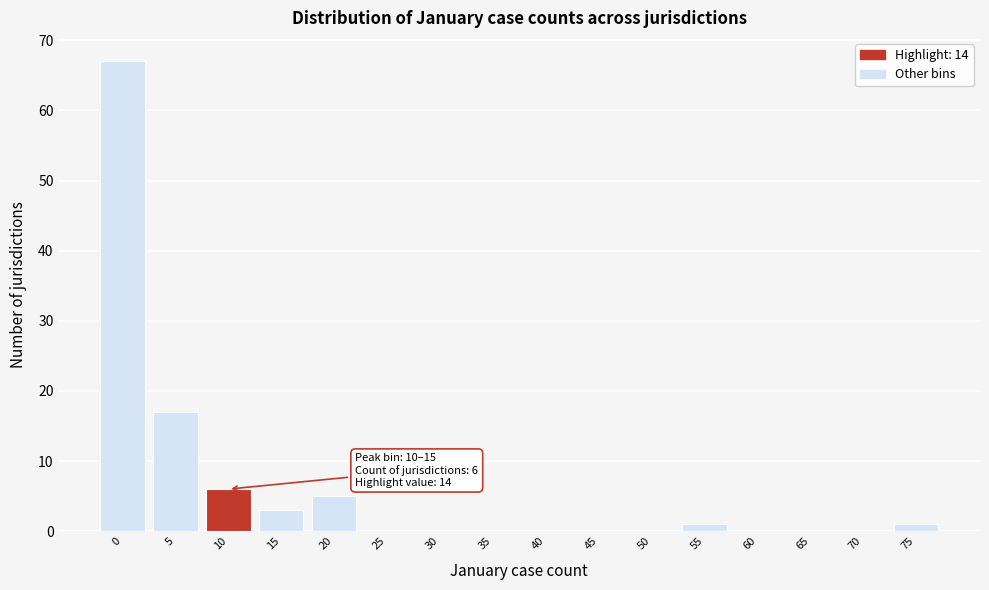

Reading left to right, what are all the values shown in this chart?

0=67	5=17	10=6	15=3	20=5	25=0	30=0	35=0	40=0	45=0	50=0	55=1	60=0	65=0	70=0	75=1